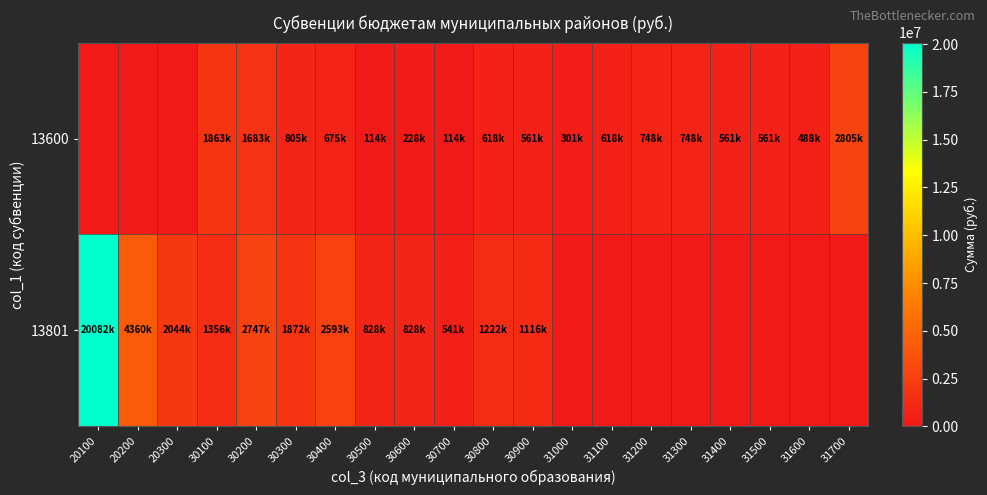

Reading left to right, what are all the values shown in this chart?

13600: 20100=0	20200=0	20300=0	30100=1863600	30200=1683000	30300=805000	30400=675000	30500=114000	30600=228000	30700=114000	30800=618000	30900=561000	31000=301000	31100=618000	31200=748000	31300=748000	31400=561000	31500=561000	31600=488000	31700=2805000
13801: 20100=20082000	20200=4360000	20300=2044000	30100=1356000	30200=2747000	30300=1872000	30400=2593000	30500=828000	30600=828000	30700=541000	30800=1222000	30900=1116000	31000=0	31100=0	31200=0	31300=0	31400=0	31500=0	31600=0	31700=0